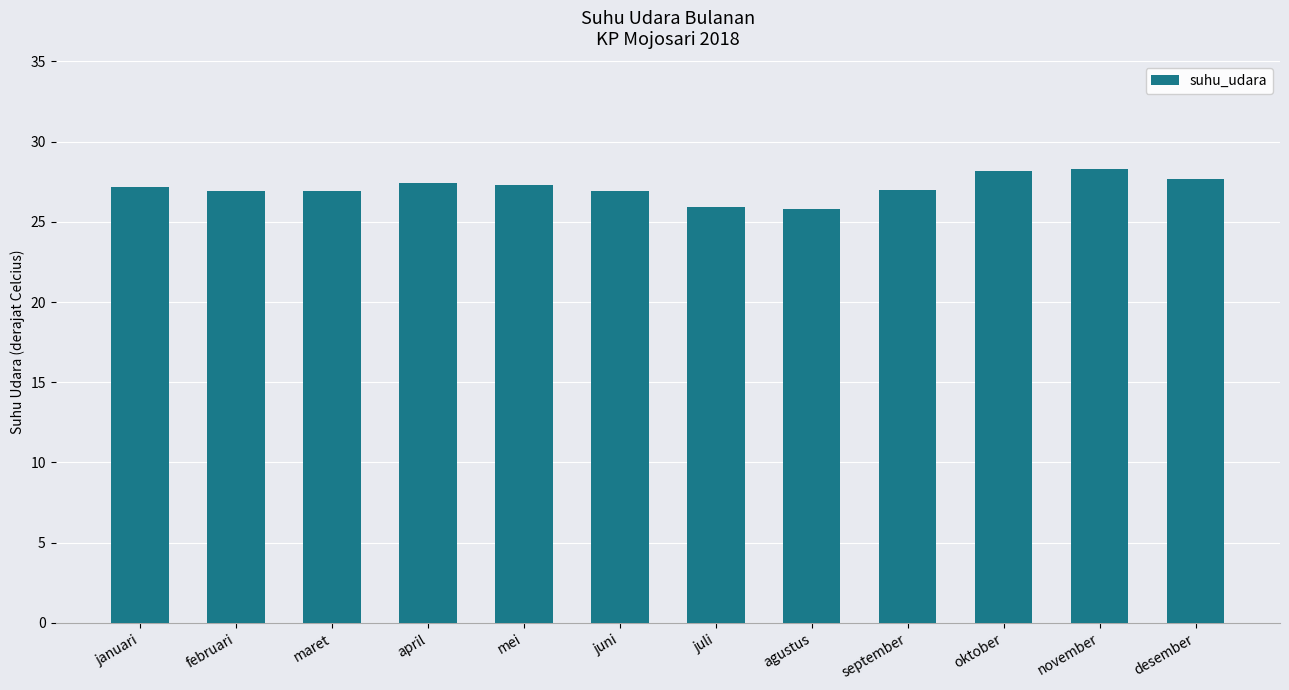

Read the value at oktober.

28.2